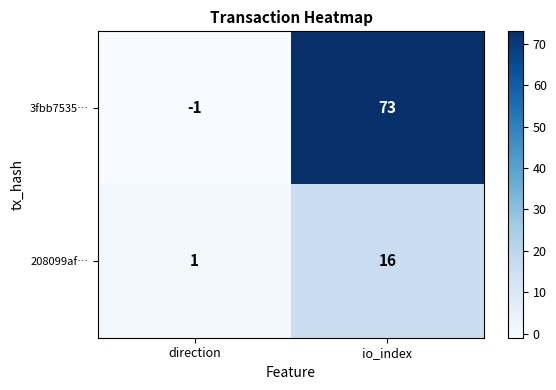

What is the sum of the 3fbb7535… values at io_index and direction?

72